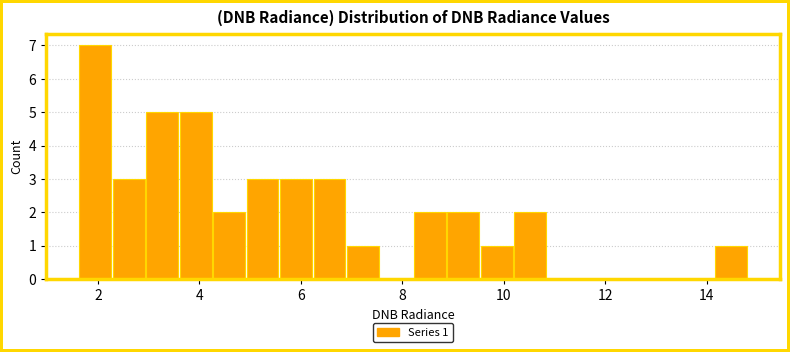

Read against the x-axis, roughly where is the centre of the tallest bar?

2.0